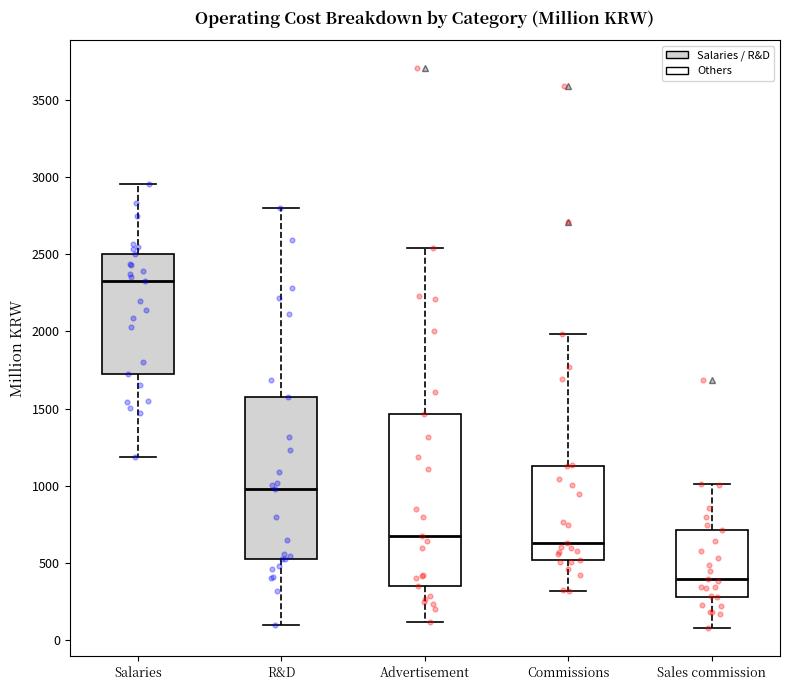

Reading left to right, transcribe this box plot: for each box, give where its median line is, the range the box spans, and where its two whiskers end, as read against the y-axis. The values are not printed on the chart, so give them approximately, as read against the axis.

Salaries: median 2350, box 1700 to 2500, whiskers 1200 to 2950
R&D: median 1000, box 500 to 1600, whiskers 100 to 2800
Advertisement: median 650, box 350 to 1450, whiskers 100 to 2550
Commissions: median 650, box 500 to 1150, whiskers 300 to 2000
Sales commission: median 400, box 300 to 700, whiskers 100 to 1000